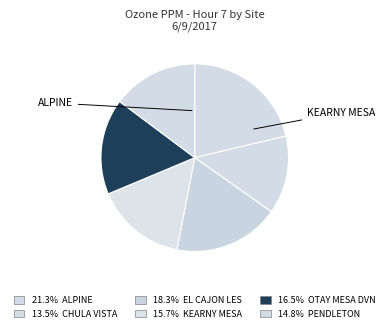

Rank the categories by value from highest to lowest.

ALPINE, EL CAJON LES, OTAY MESA DVN, KEARNY MESA, PENDLETON, CHULA VISTA